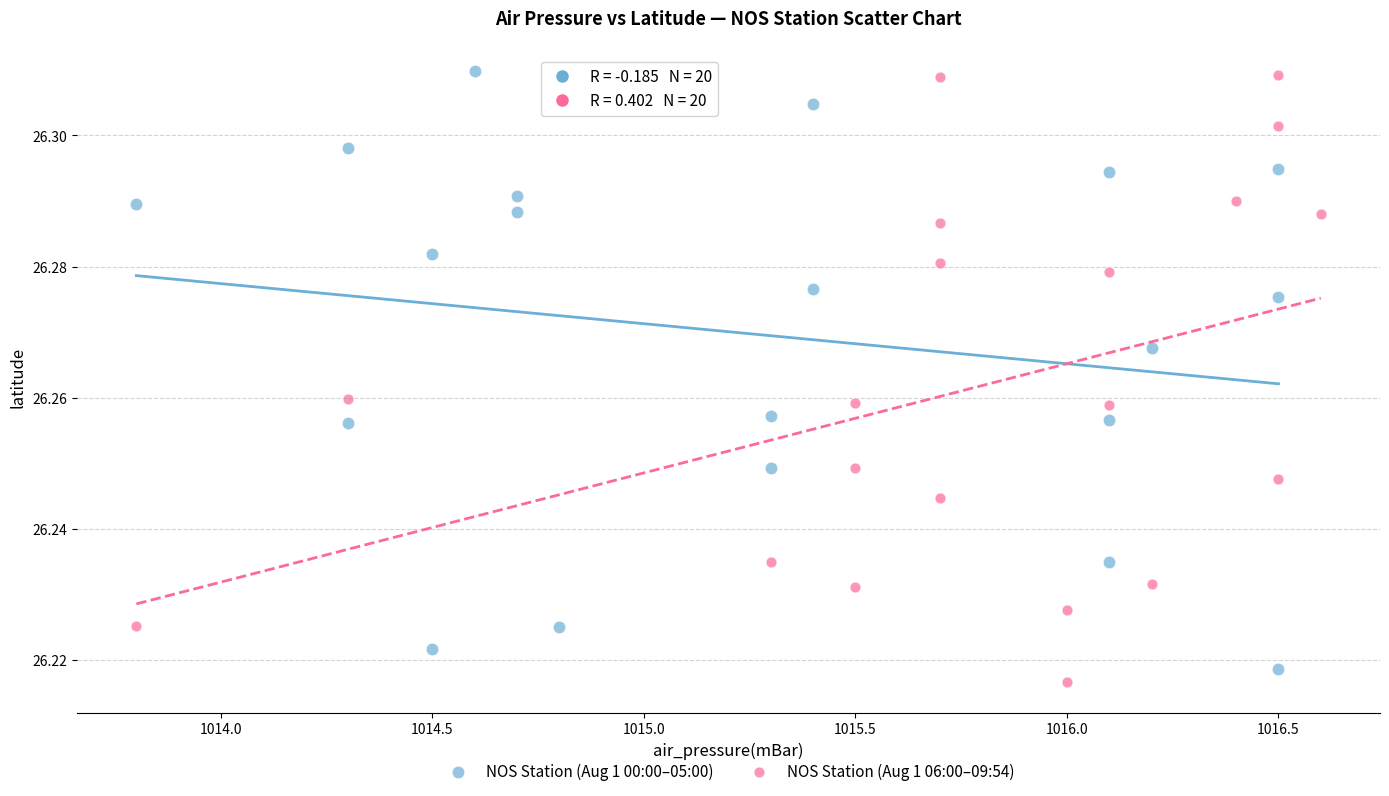

What are all the series names shown in the legend?

NOS Station (Aug 1 00:00–05:00), NOS Station (Aug 1 06:00–09:54)